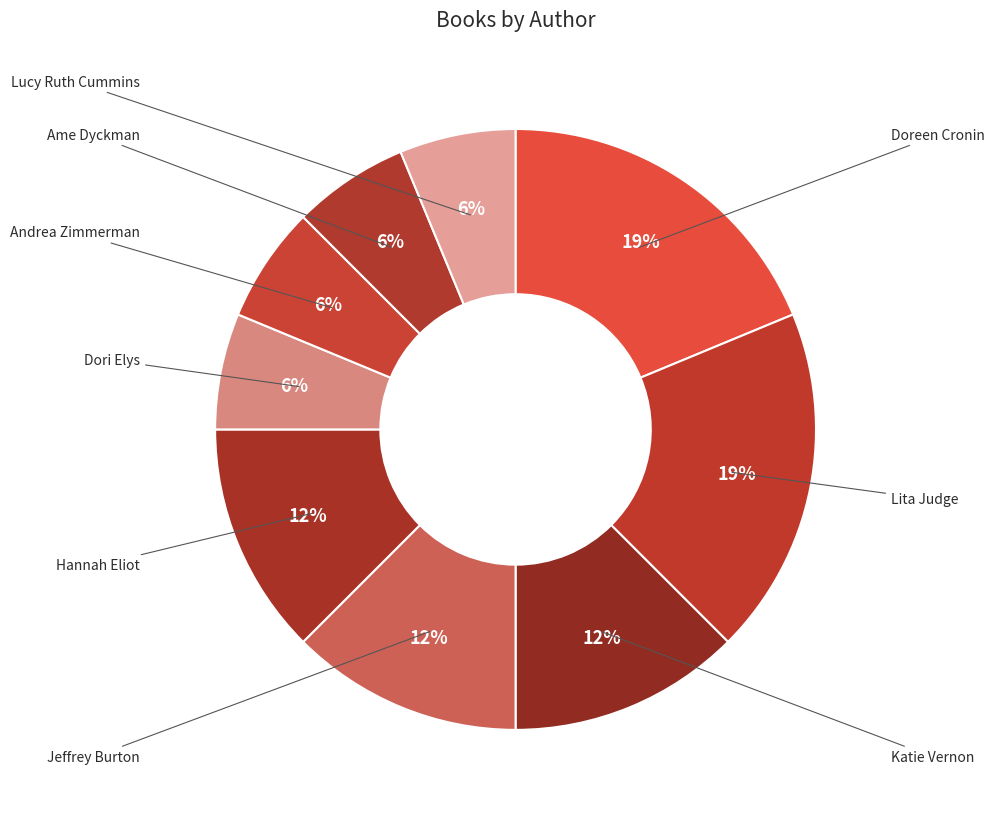

Is there any slice that represents more than half of the pie?

No